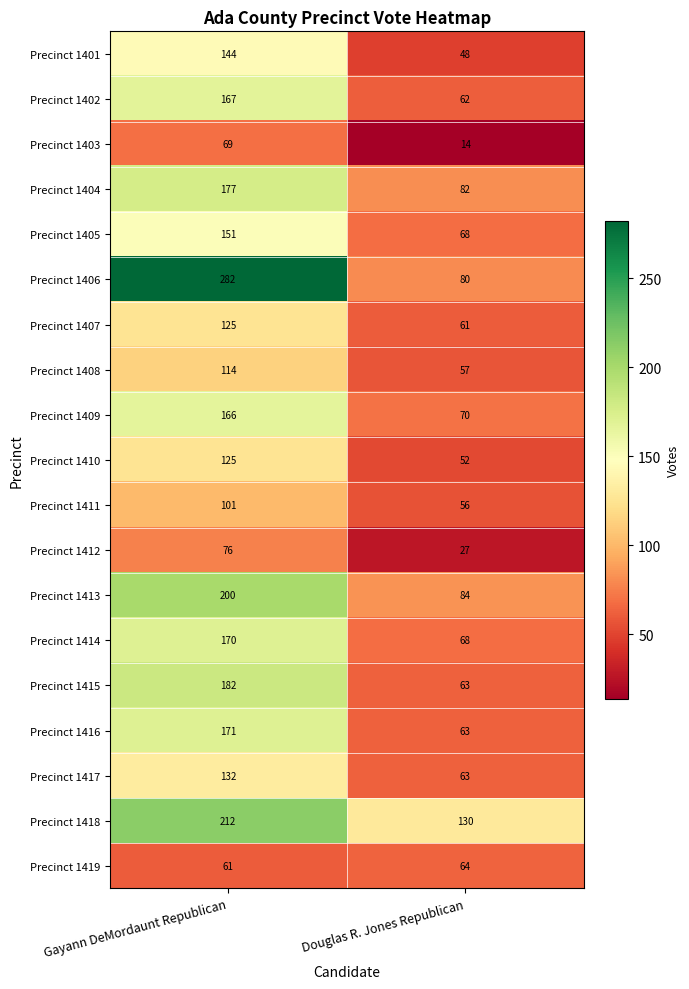

Read the Precinct 1405 value at Gayann DeMordaunt Republican.

151